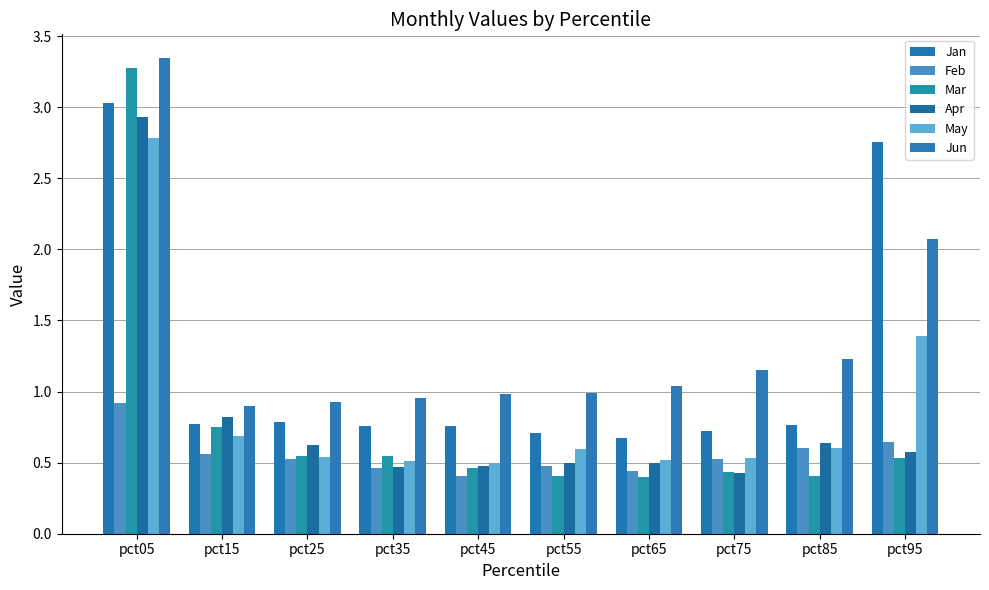

What is the difference between the Feb values at pct25 and pct65?

0.1